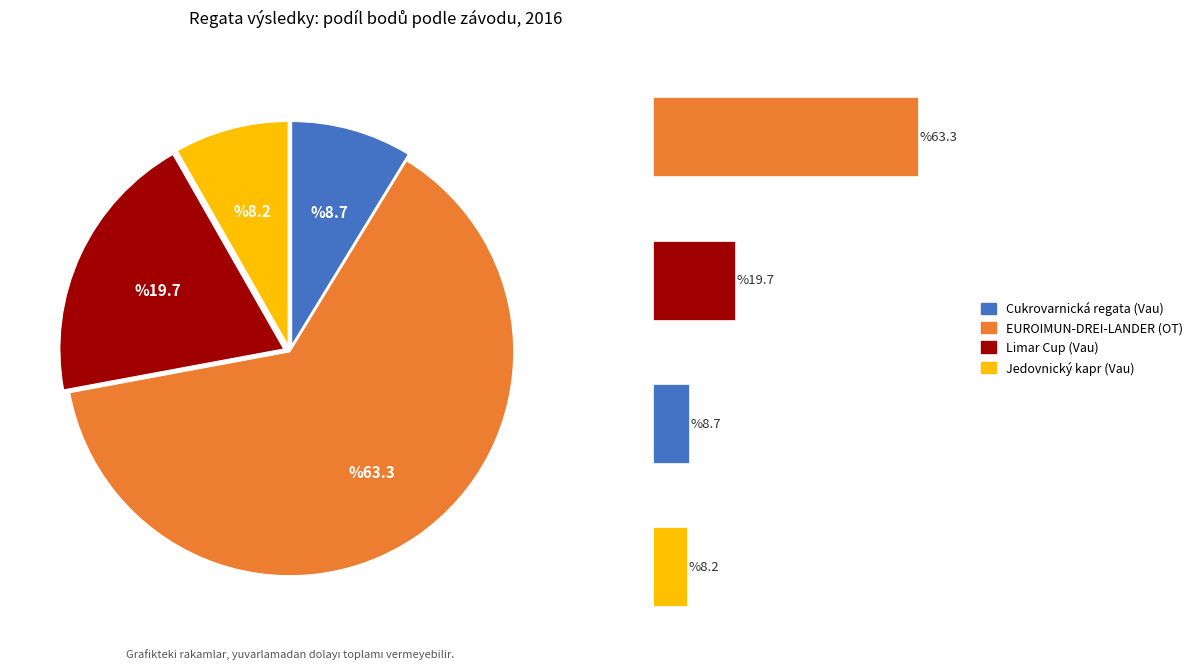

How many segments does this pie chart have?

4